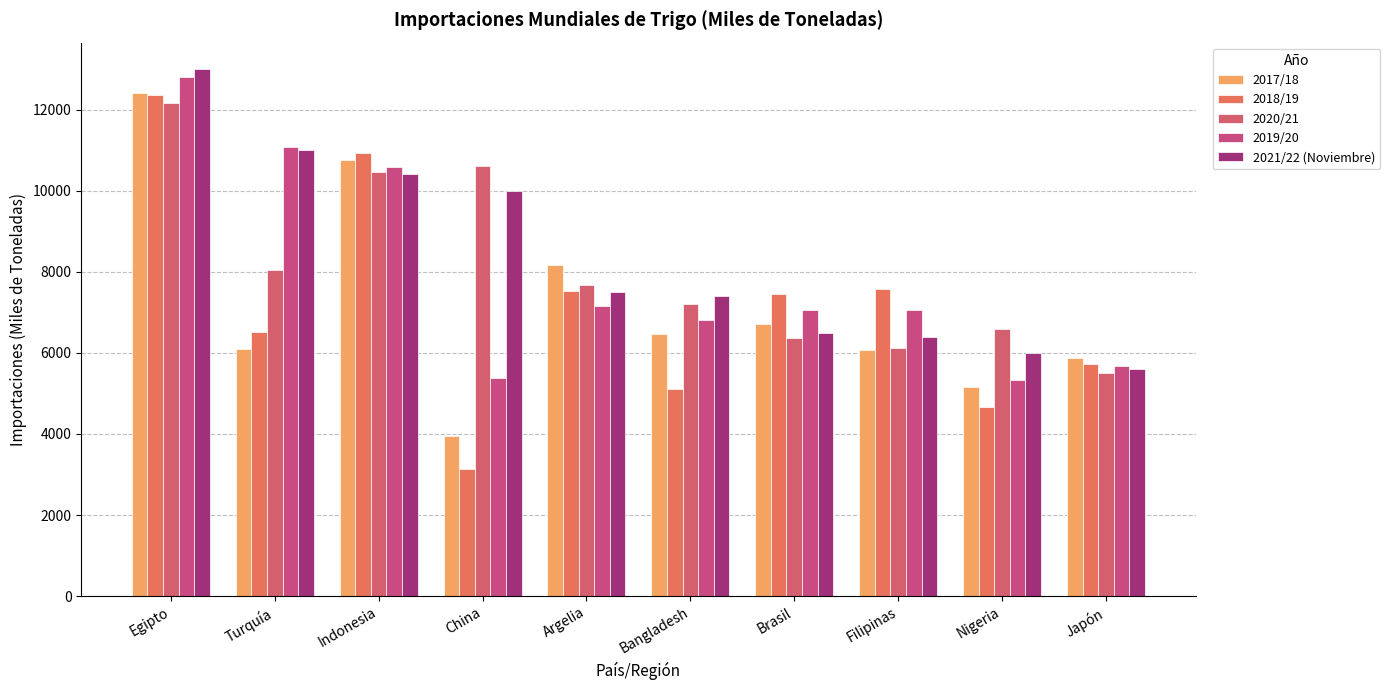

How many bars are there in each group?

5